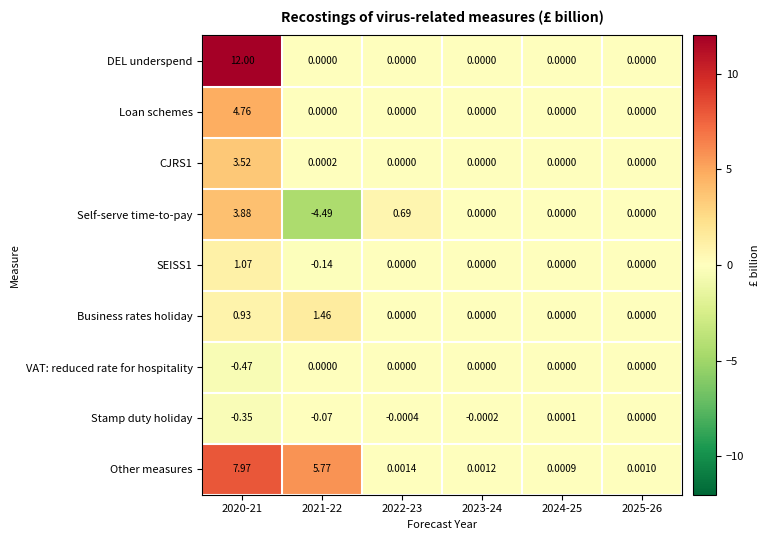

Which series has the largest total across all categories?

Other measures